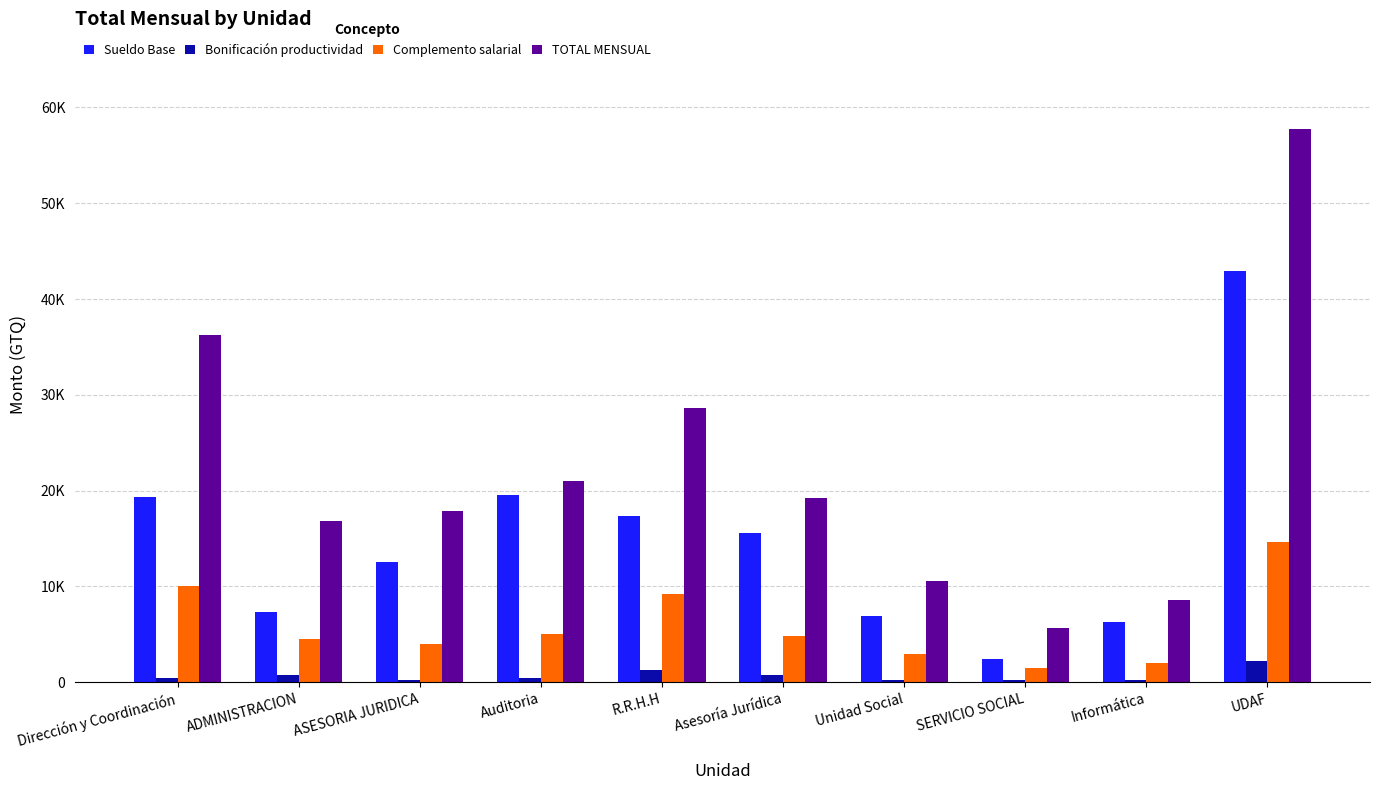

The TOTAL MENSUAL series shows 16882 at ADMINISTRACION. True or false?

True